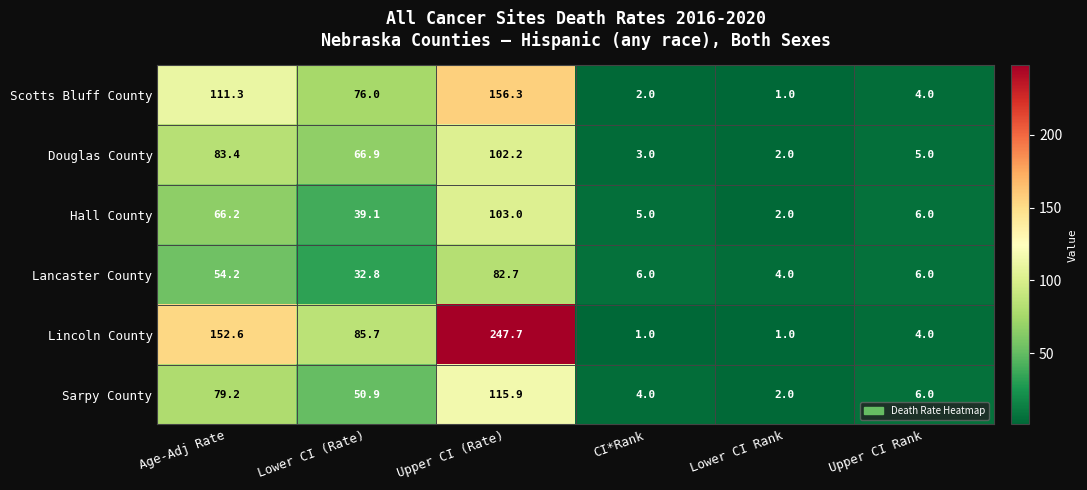

At which label is Lancaster County closest to 43?

Lower CI (Rate)